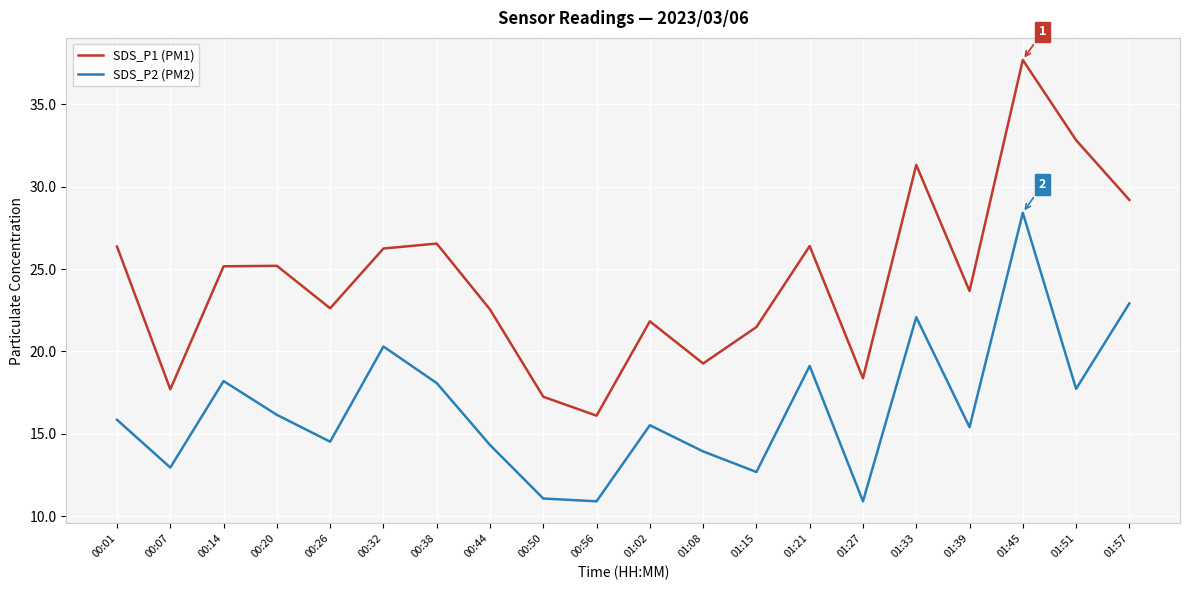

What position from the left is 01:57?

20